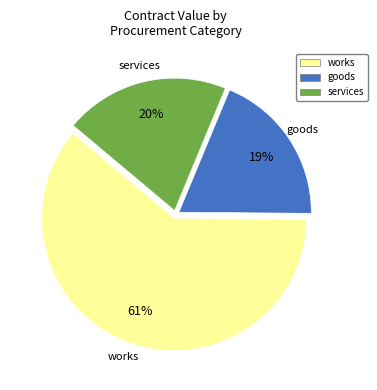

Is it true that services is 29% of the pie?

False